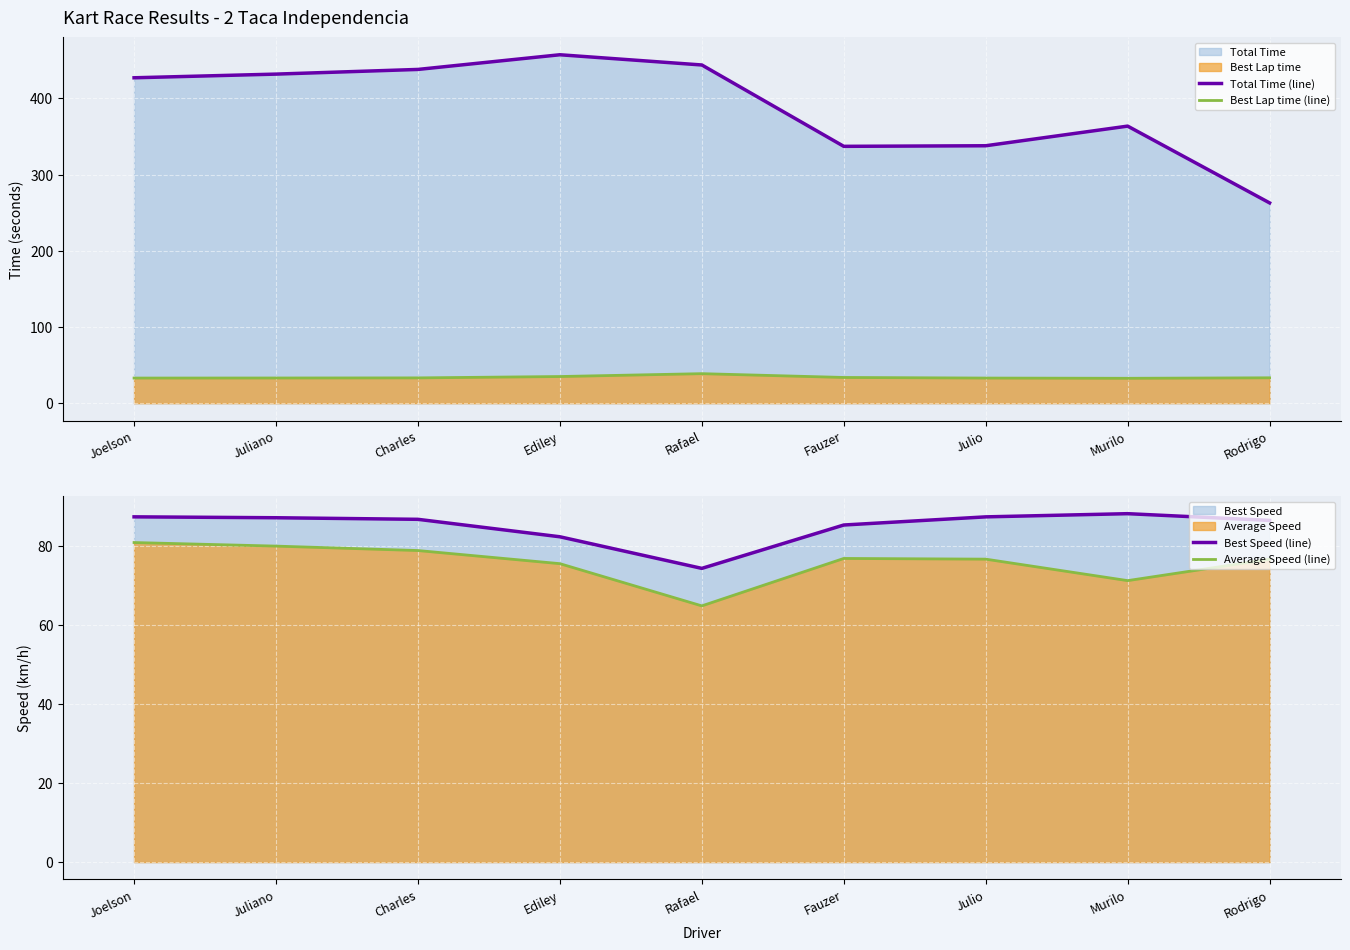

True or false: Total Time (line) has a value of 457.2 at Ediley.

True